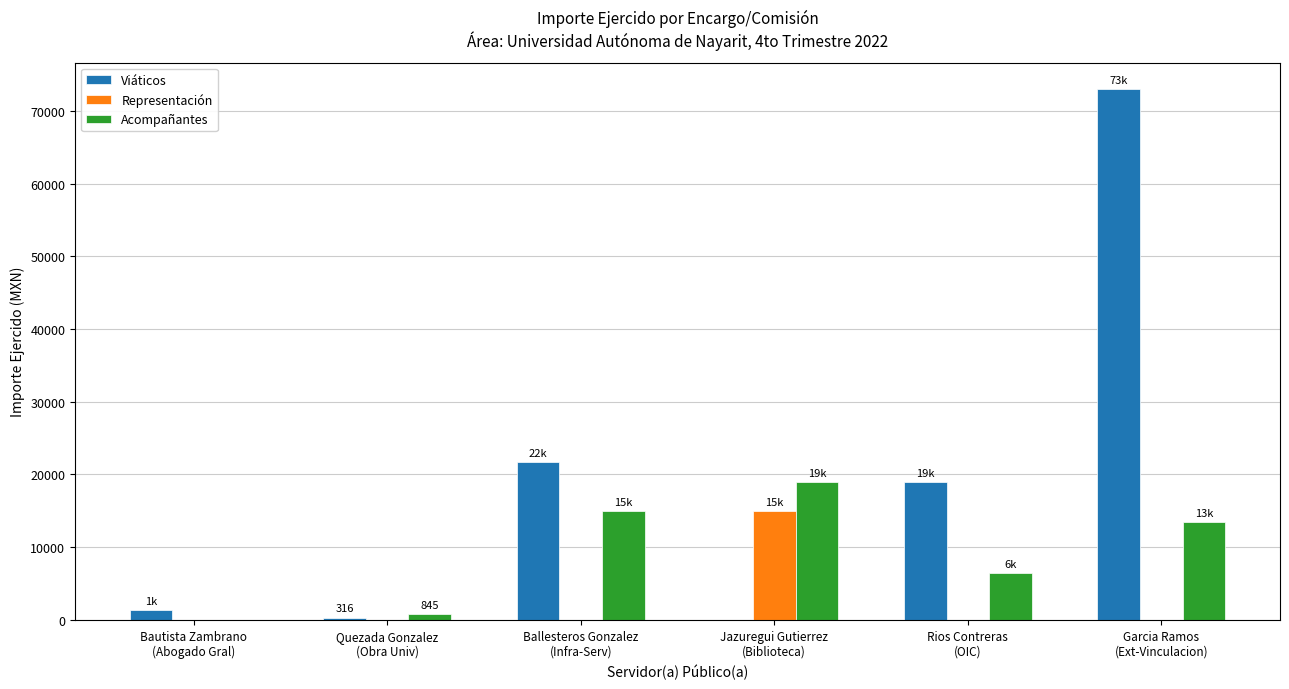

What is the highest value of the Acompañantes series?

19000.0